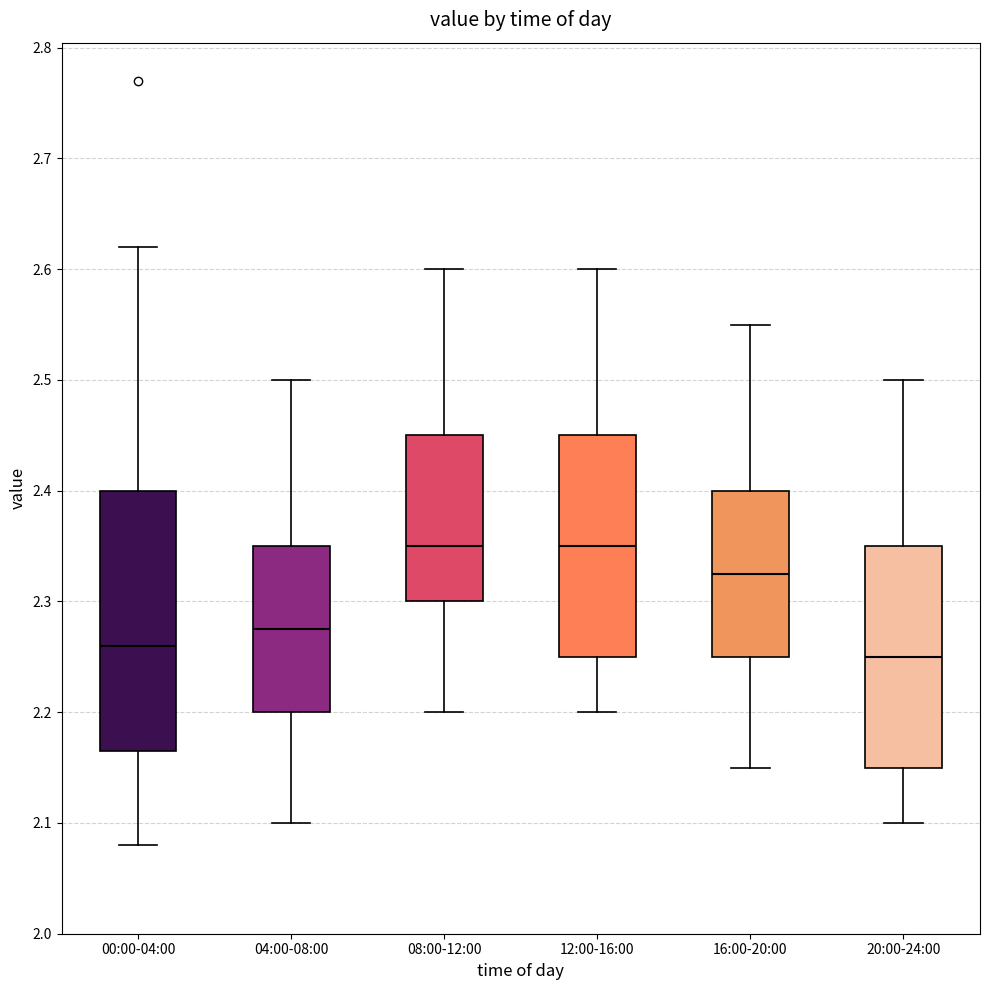

Which box is the tallest, from its lower edge to its upper edge?

00:00-04:00